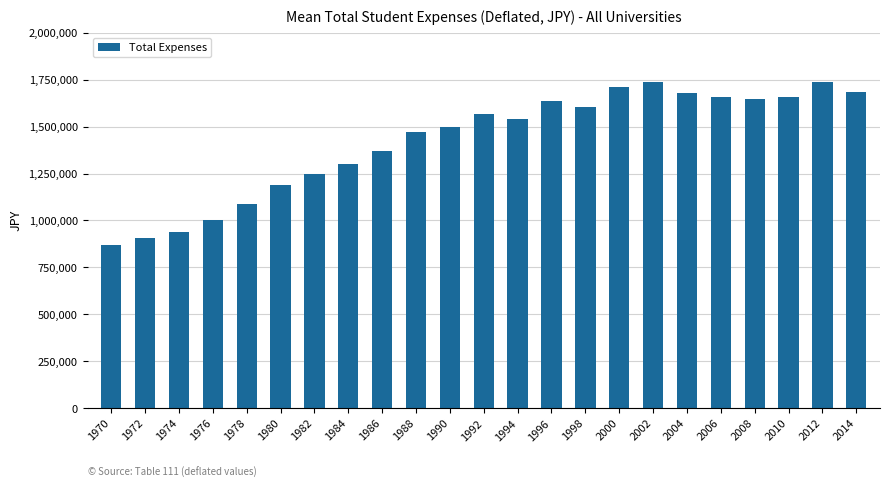

The value at 2002 is 820924.5. True or false?

False